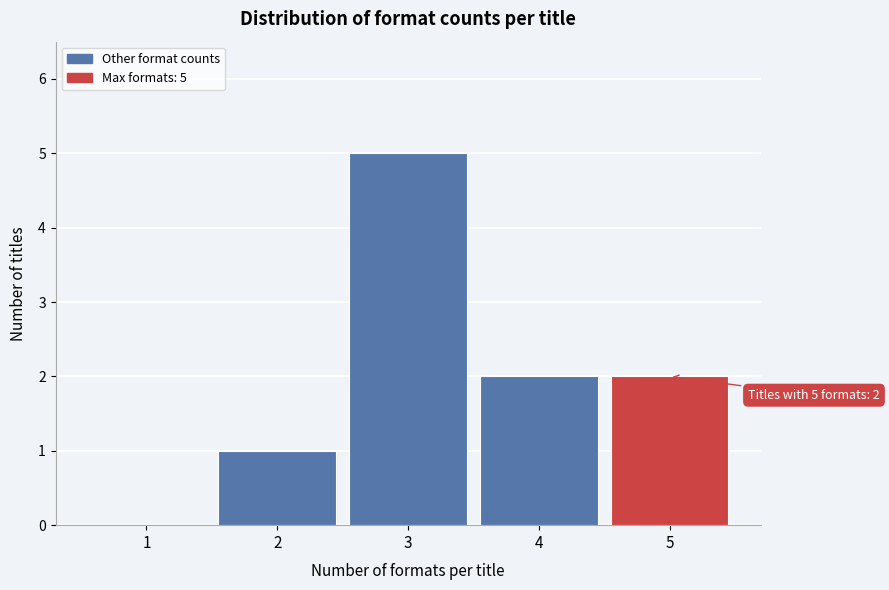

Reading left to right, transcribe all the data shown in this chart.

1=0	2=1	3=5	4=2	5=2